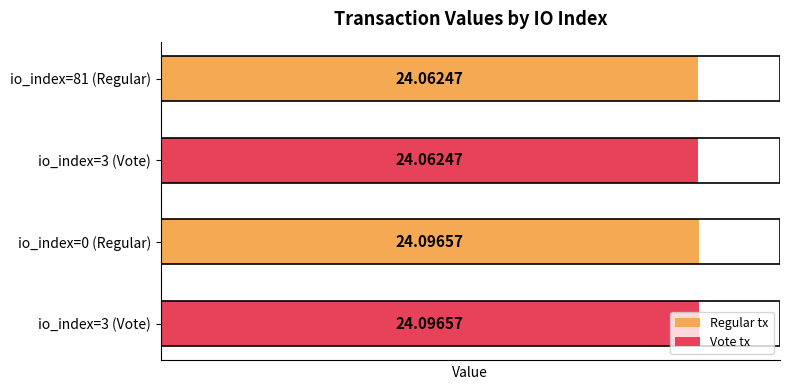

How many values are between 24 and 25?

4